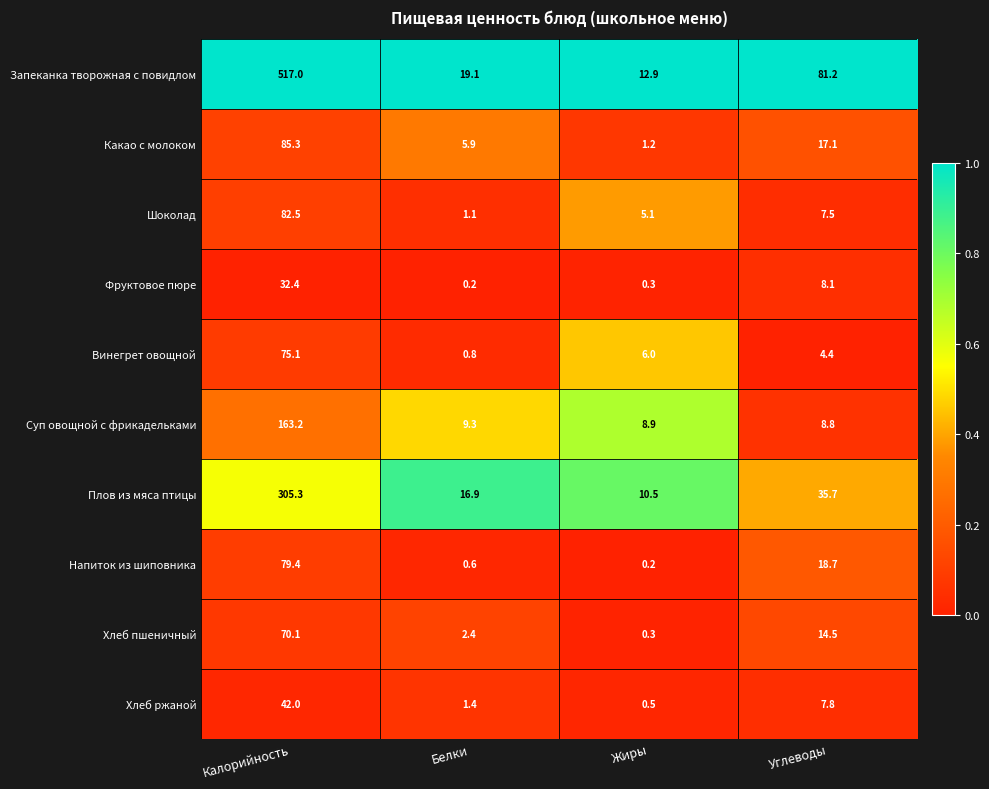

What is the maximum value for Хлеб пшеничный?

70.1